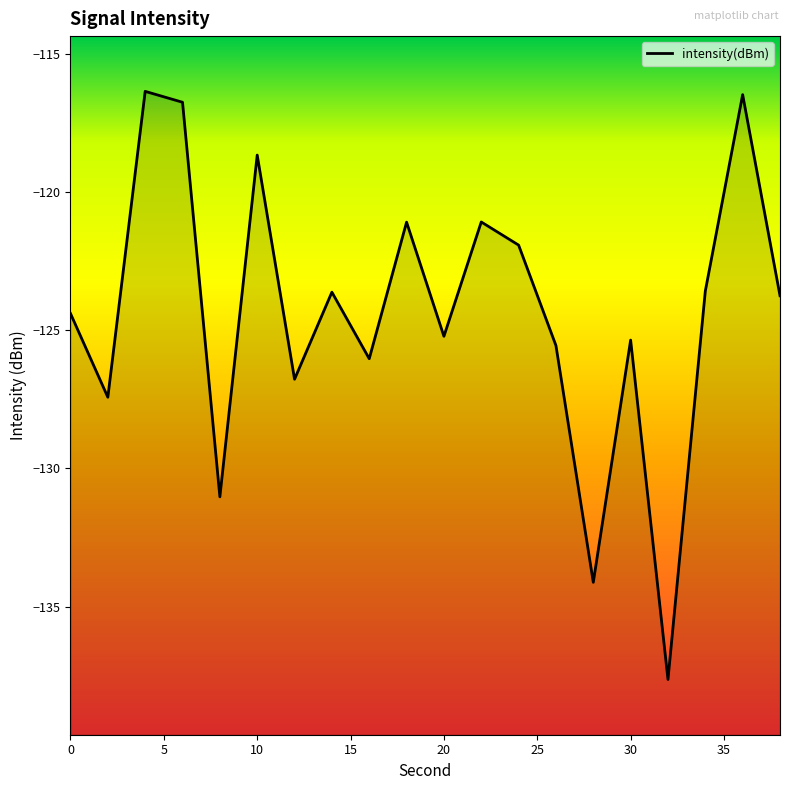

How many categories are shown in the chart?

20